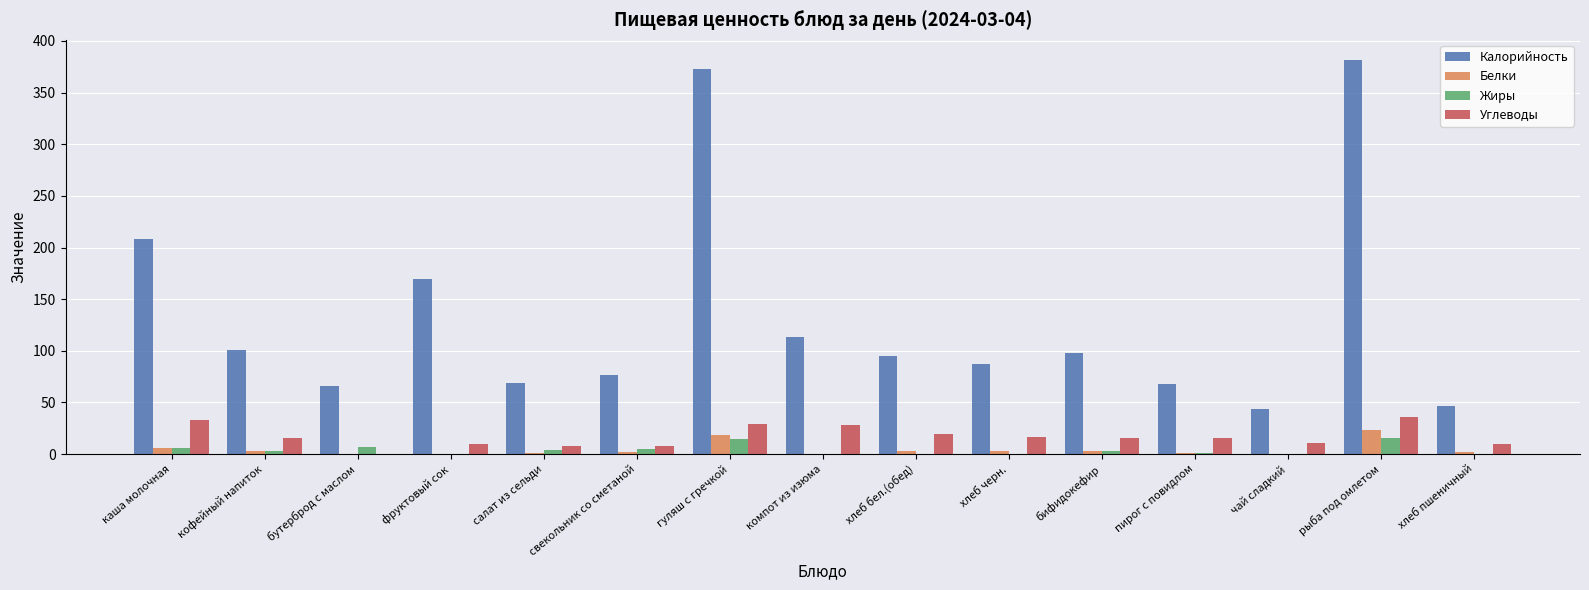

How many groups of bars are there?

15